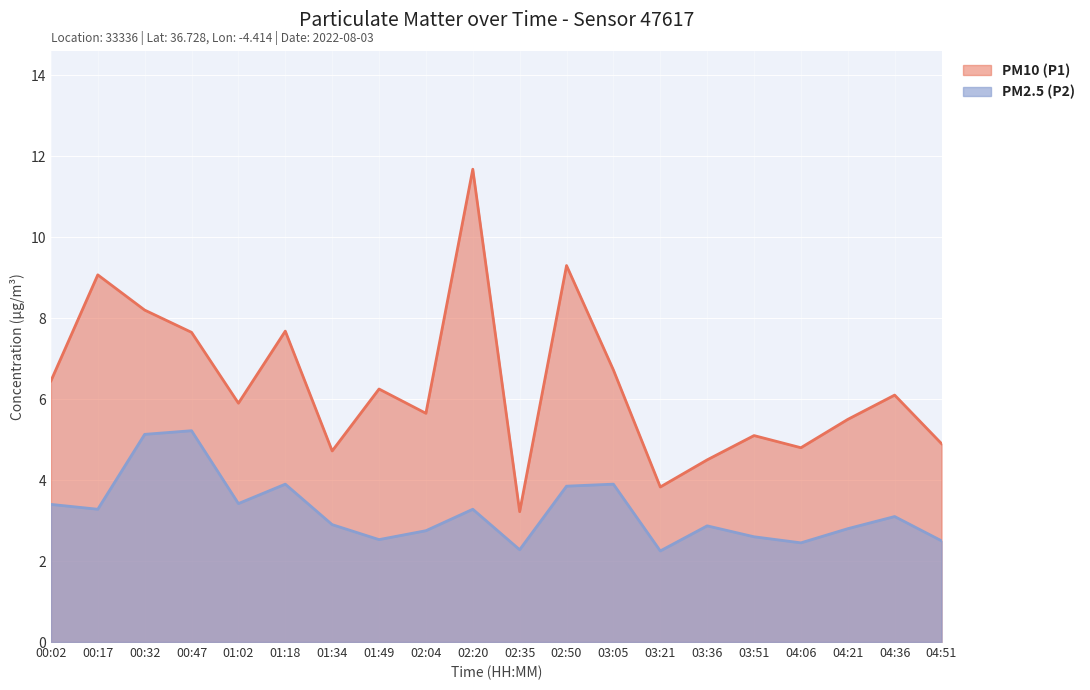

At which category does the chart reach its peak across all series?

02:20